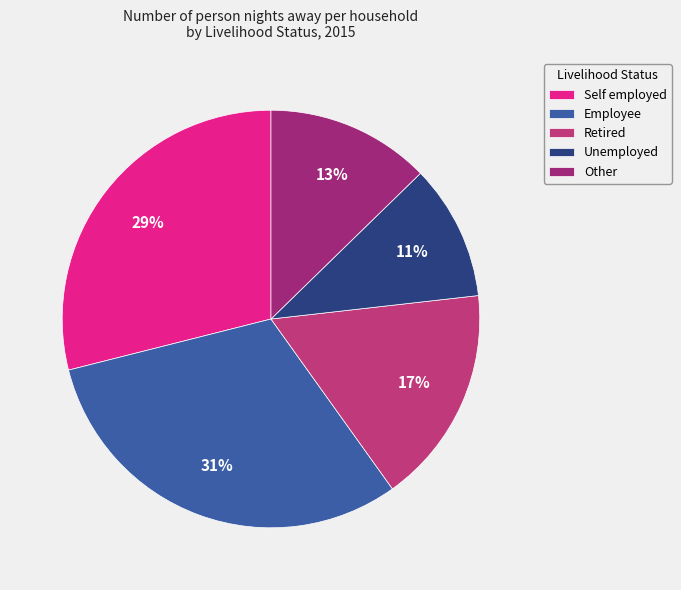

What percentage is the Employee slice, to the nearest percent?

31%